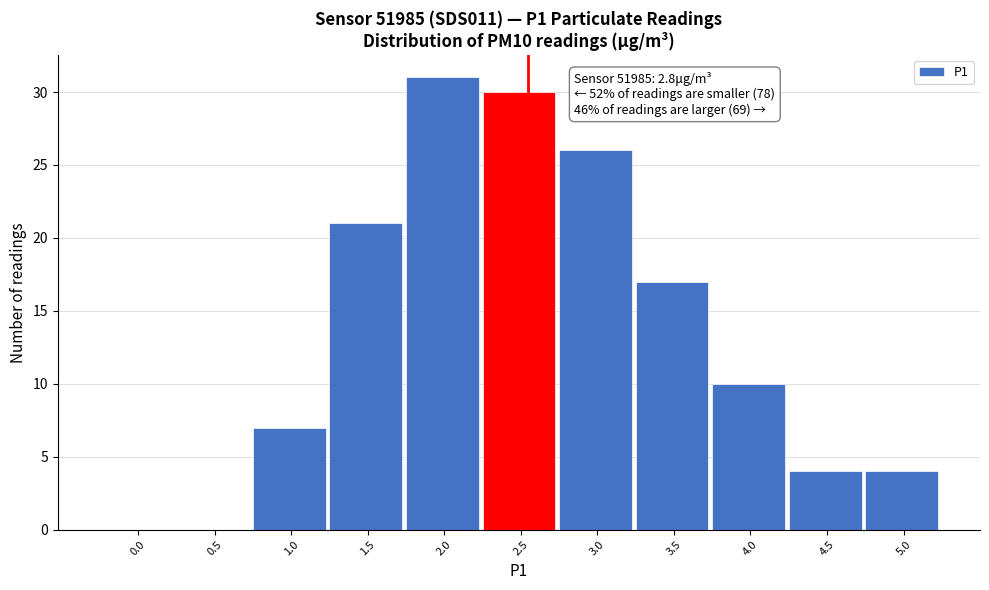

Reading left to right, extract all data points from this chart.

0.0=0	0.5=0	1.0=7	1.5=21	2.0=31	2.5=30	3.0=26	3.5=17	4.0=10	4.5=4	5.0=4